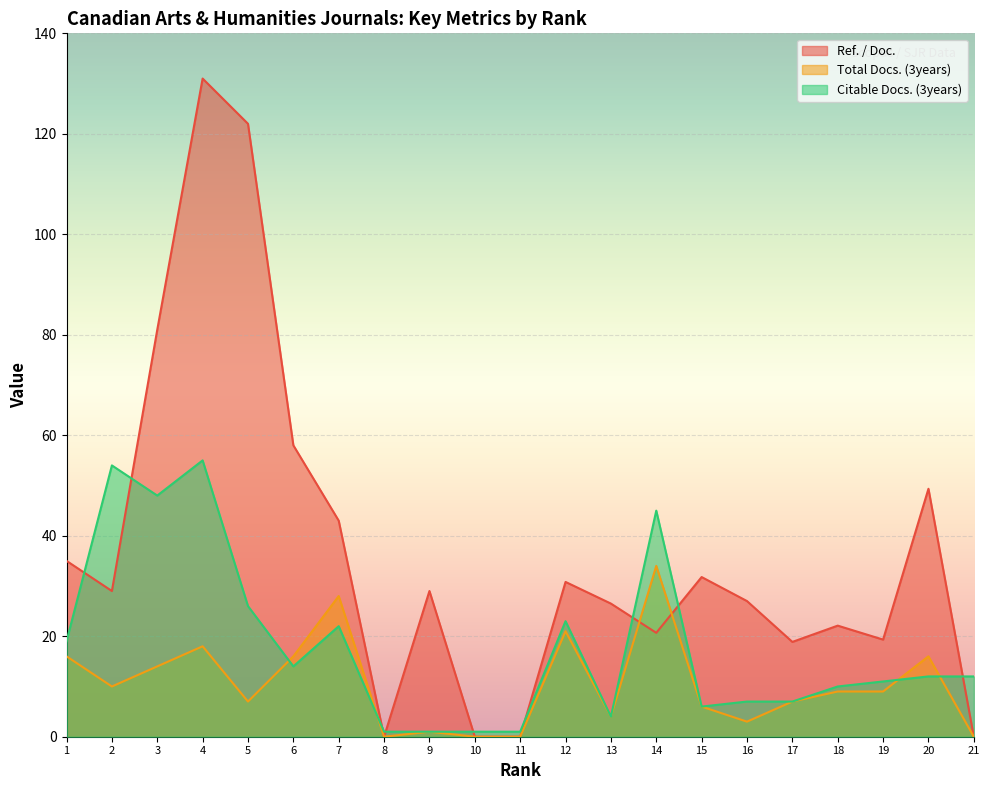

At which label is Citable Docs. (3years) closest to 28?

5